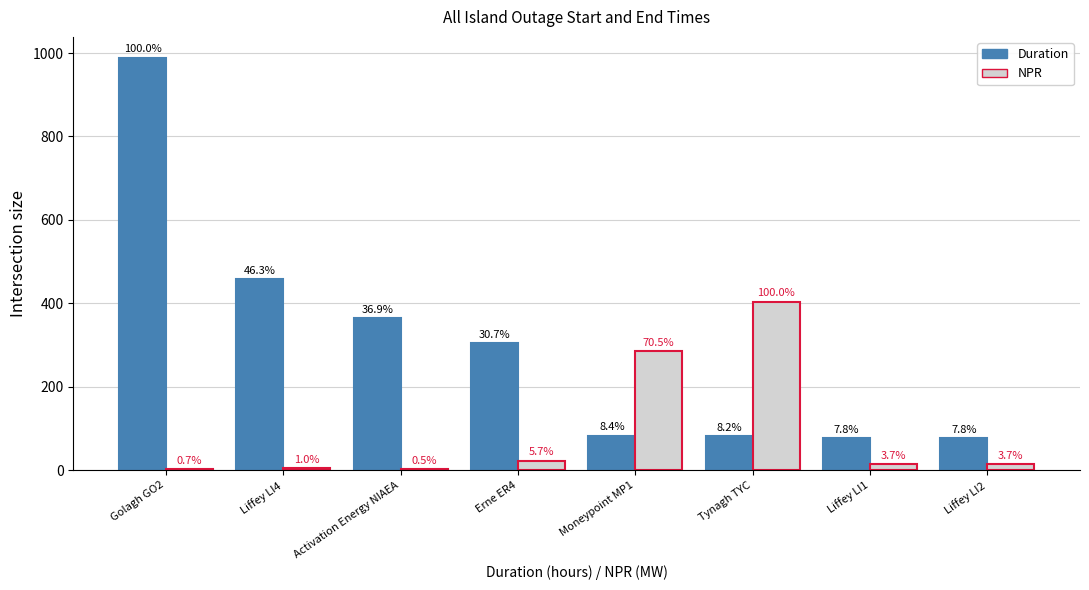

What are all the series names shown in the legend?

Duration, NPR